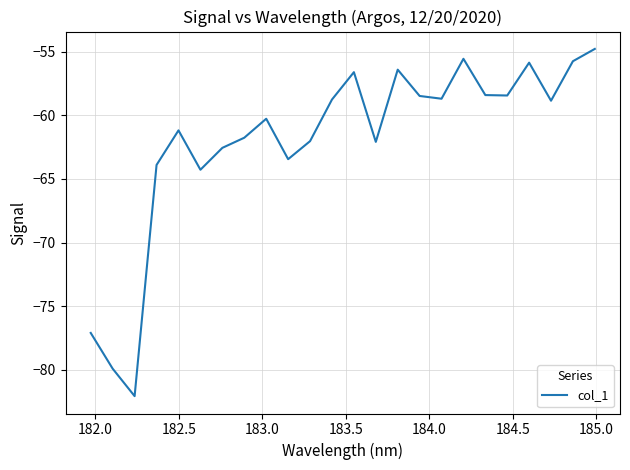

What is the minimum value shown in the chart?

-82.1